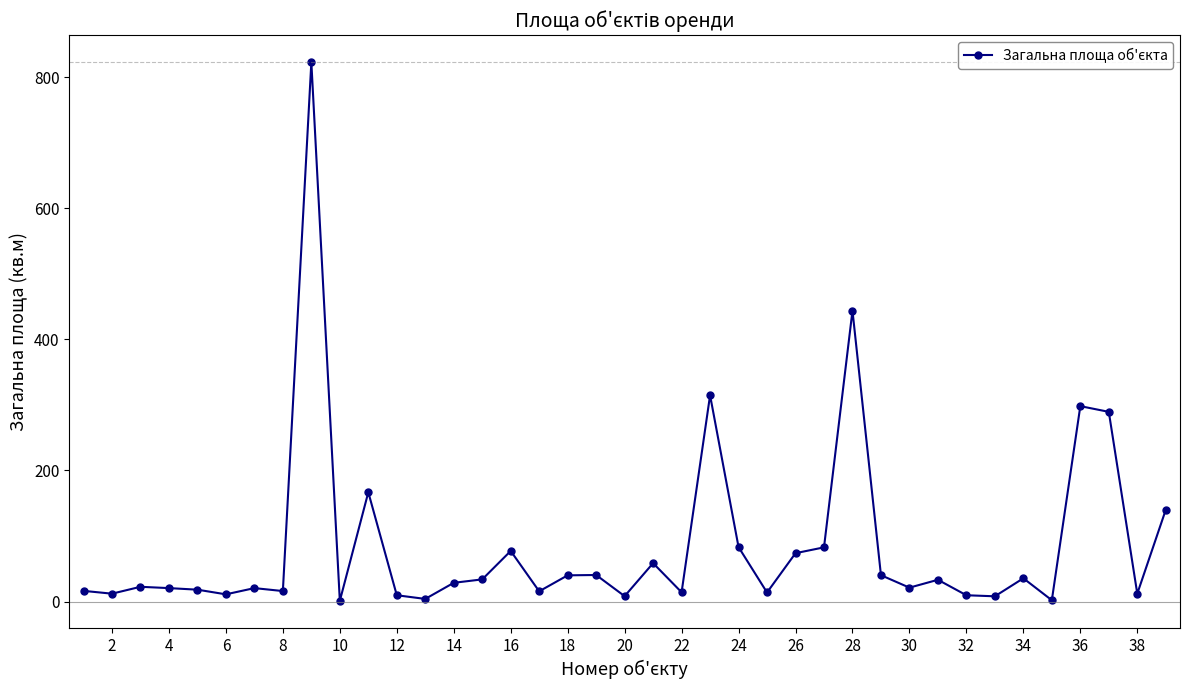

How many values are below 22?

19